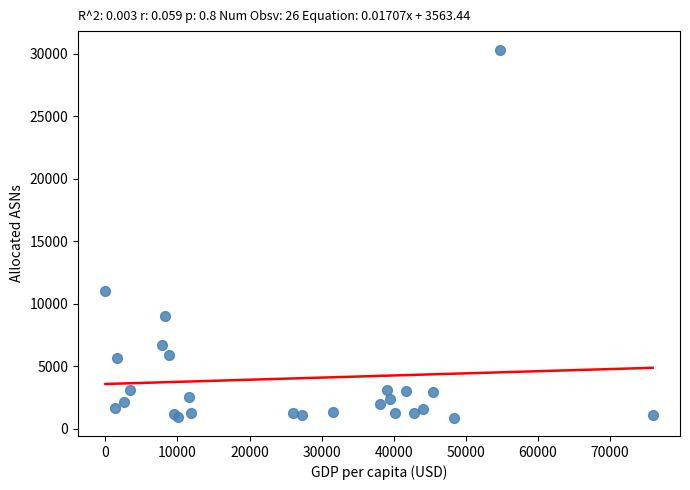

What Y value in the scatter plot is closest to 15607?

10986